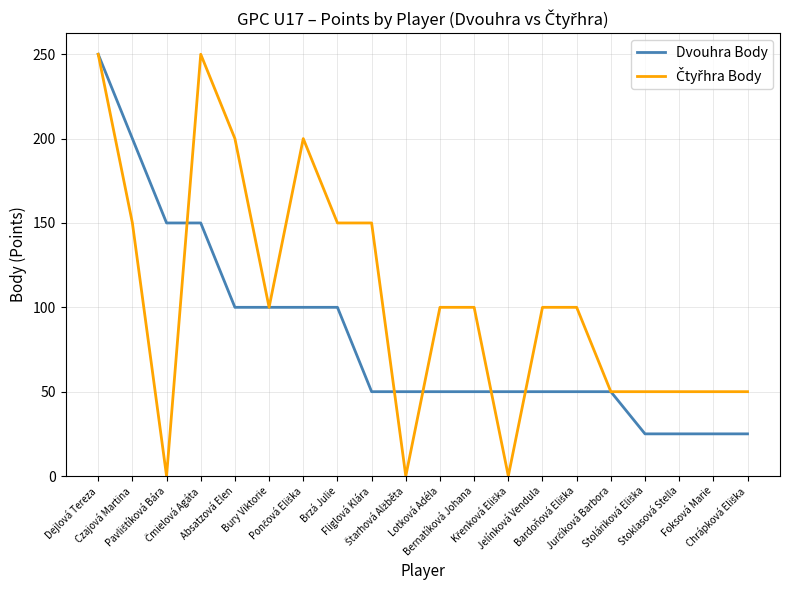

What is the maximum value for Dvouhra Body?

250